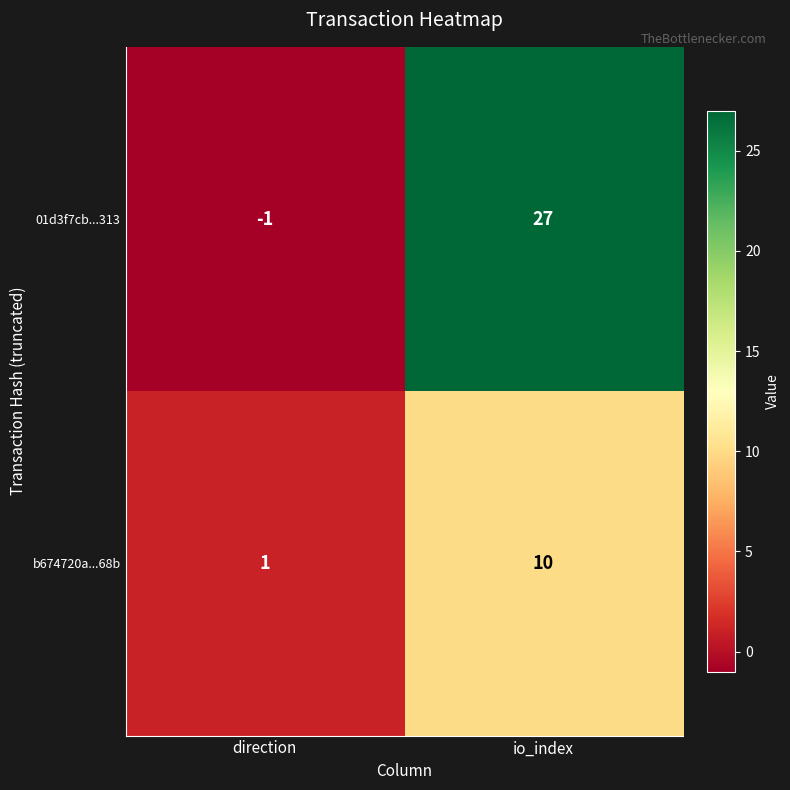

Reading left to right, list all the values displayed in this chart.

01d3f7cb...313: direction=-1	io_index=27
b674720a...68b: direction=1	io_index=10